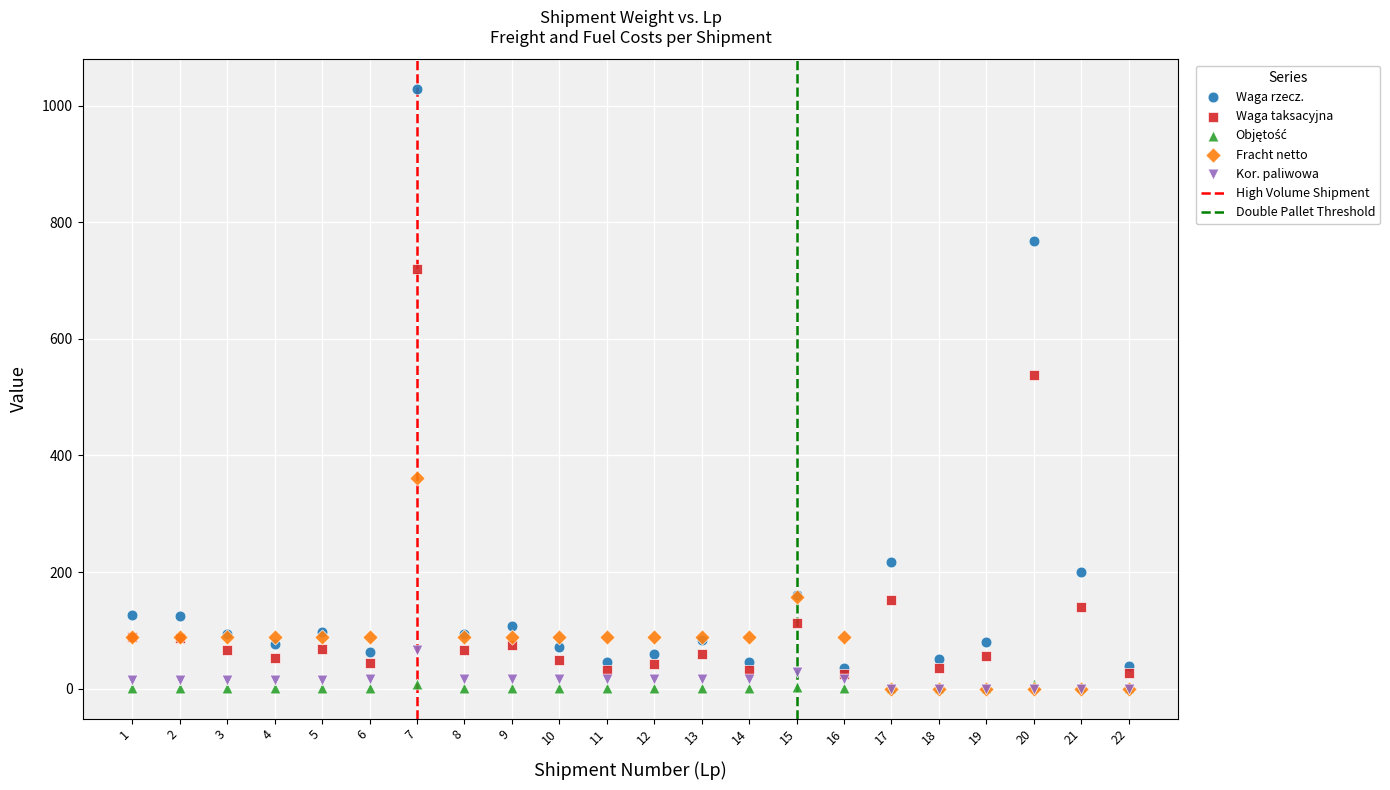

Across all series, what Y value is closest to 514?

537.6